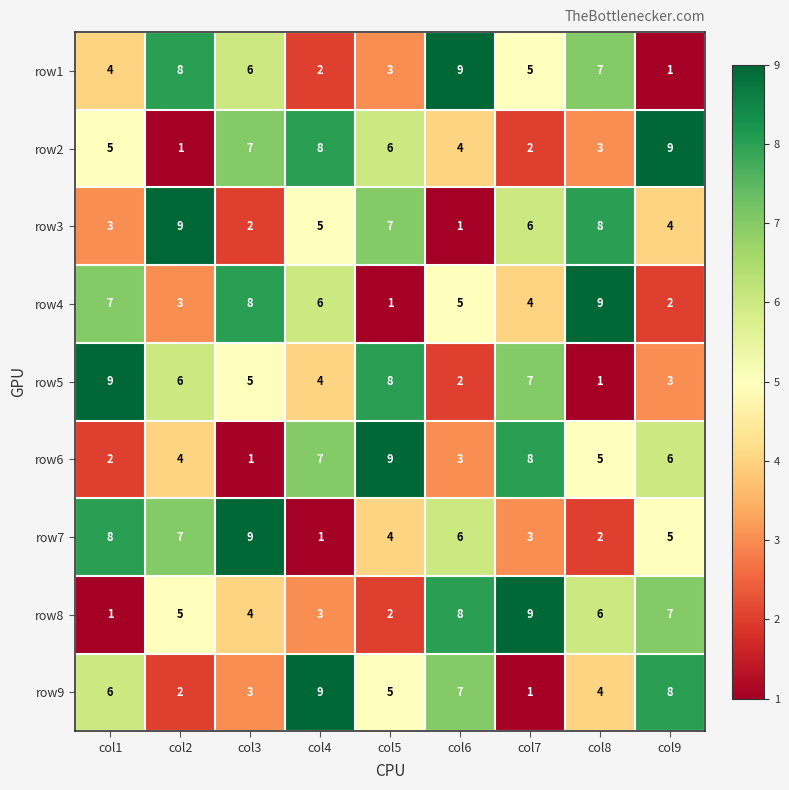

Is it true that row2 equals 4 at col6?

True